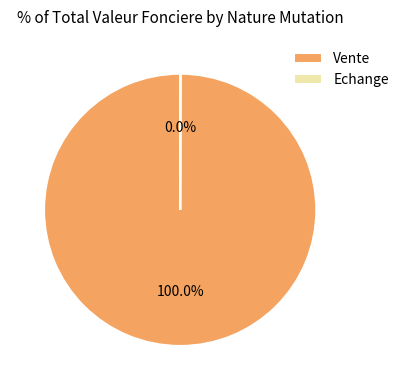

What is the largest slice in the pie chart?

Vente